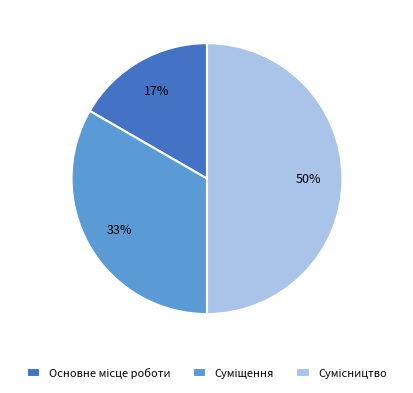

True or false: Суміщення accounts for 33% of the total.

True